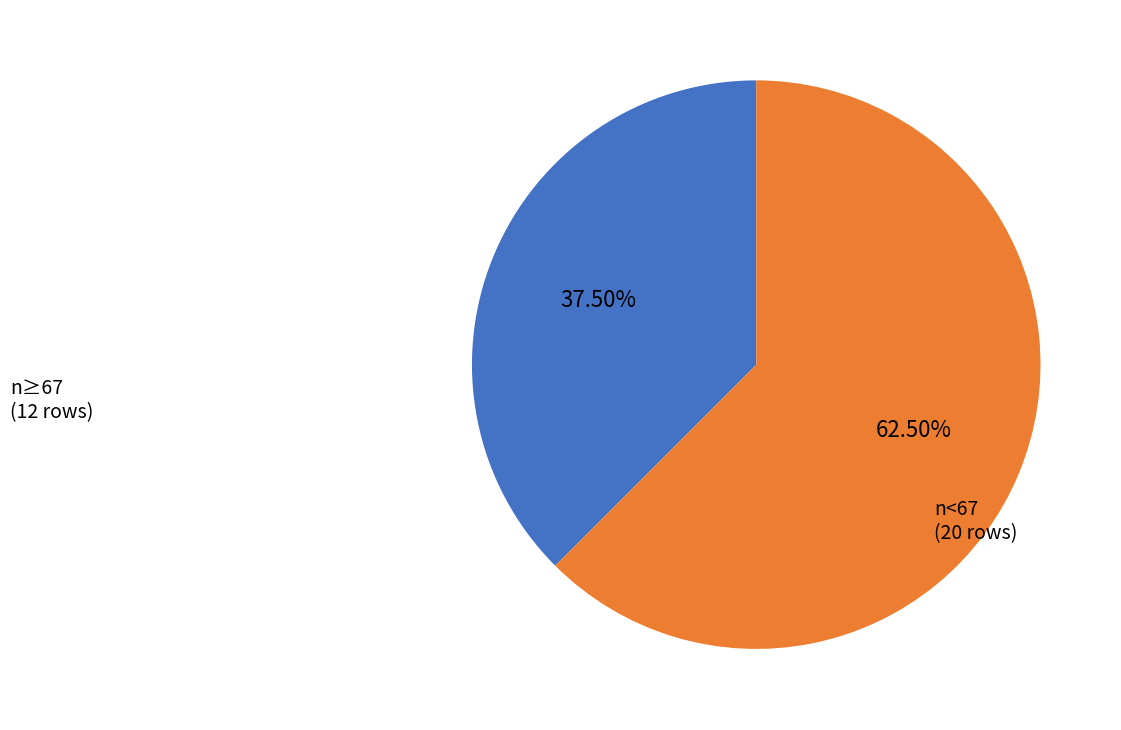

Is there a majority slice in this chart?

Yes